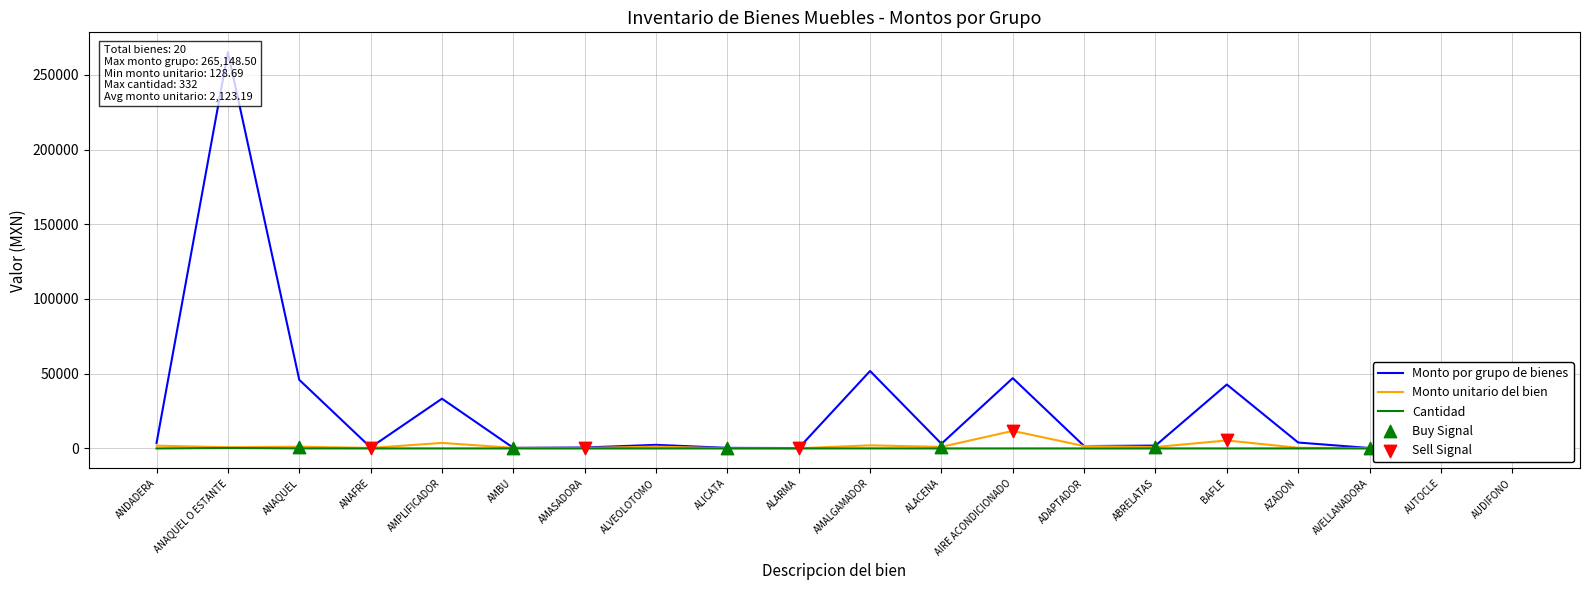

At which category is the sum across all series the highest?

ANAQUEL O ESTANTE